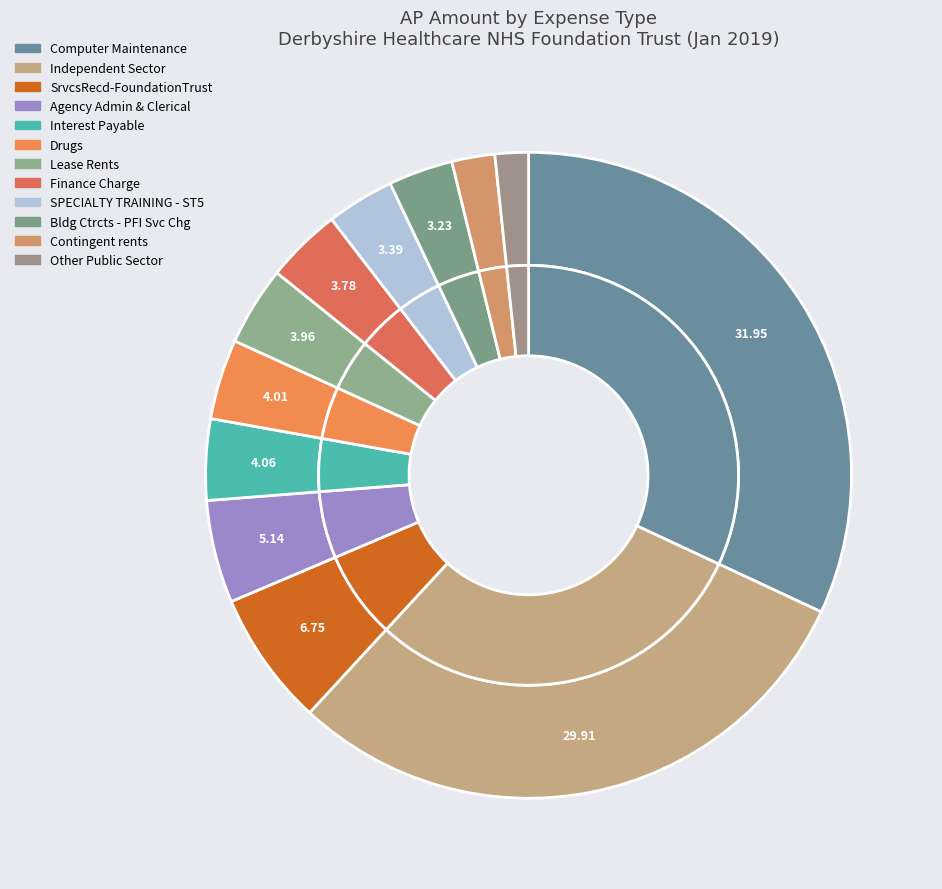

Is there any slice that represents more than half of the pie?

No